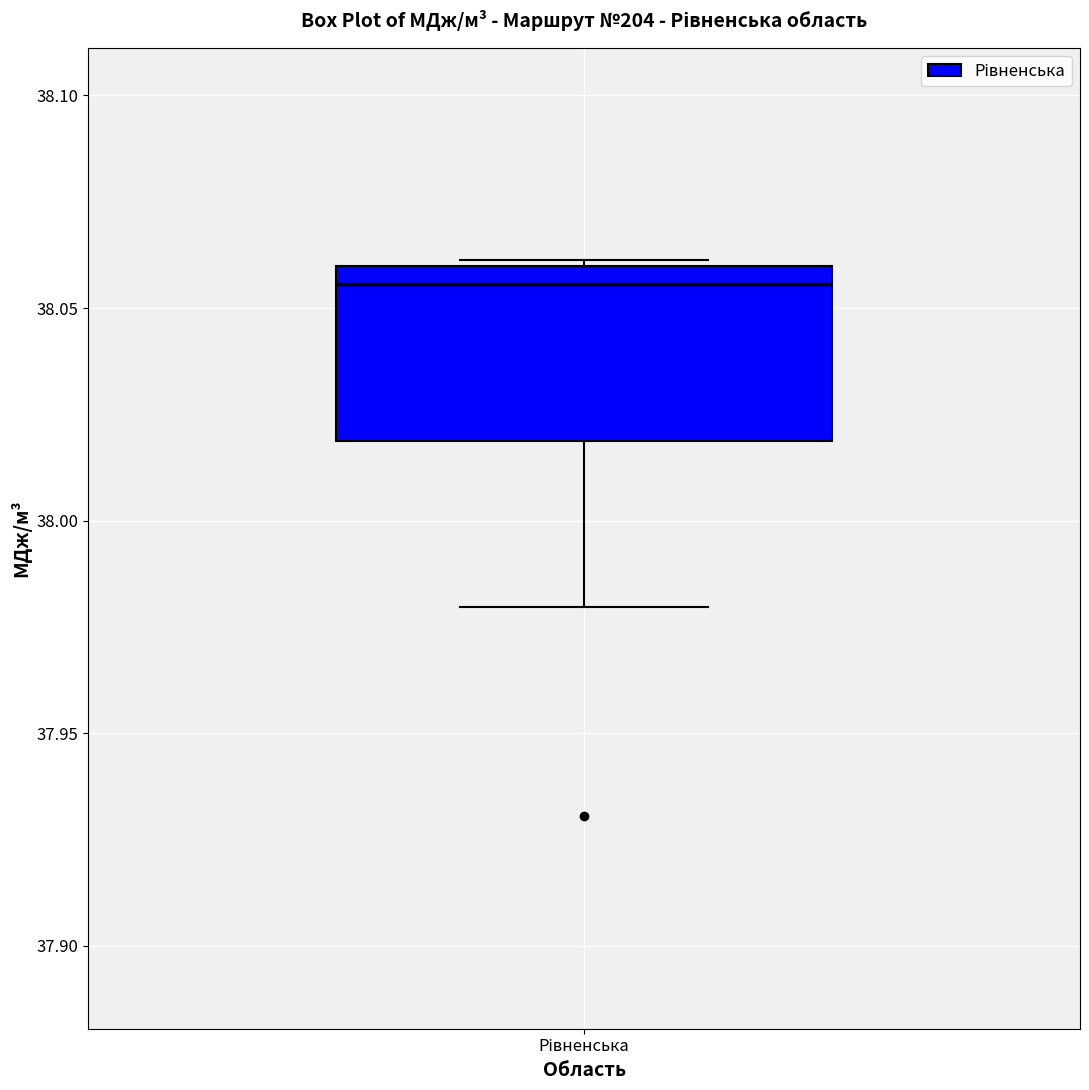

Read this box plot against the y-axis: the position of the median line, the range covered by the box, and the ends of both whiskers. The values are not printed on the chart, so give them approximately, as read against the axis.

median 38.055, box 38.020 to 38.060, whiskers 37.980 to 38.060